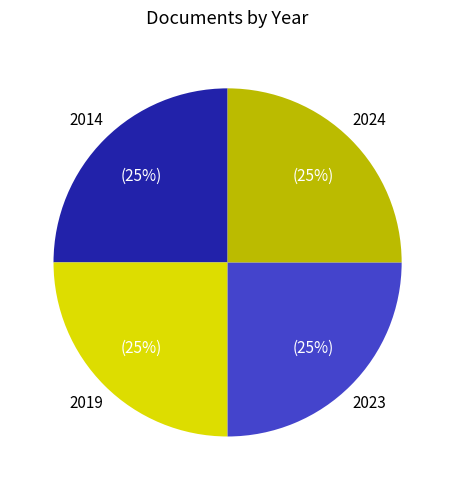

Is there a majority slice in this chart?

No